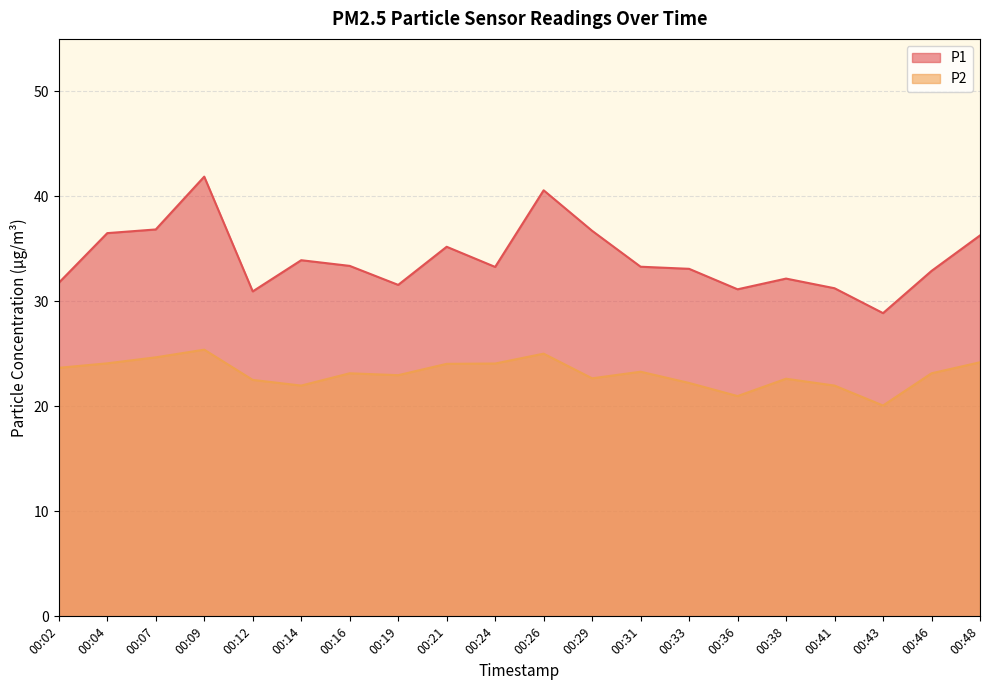

At which category is the sum across all series the highest?

00:09